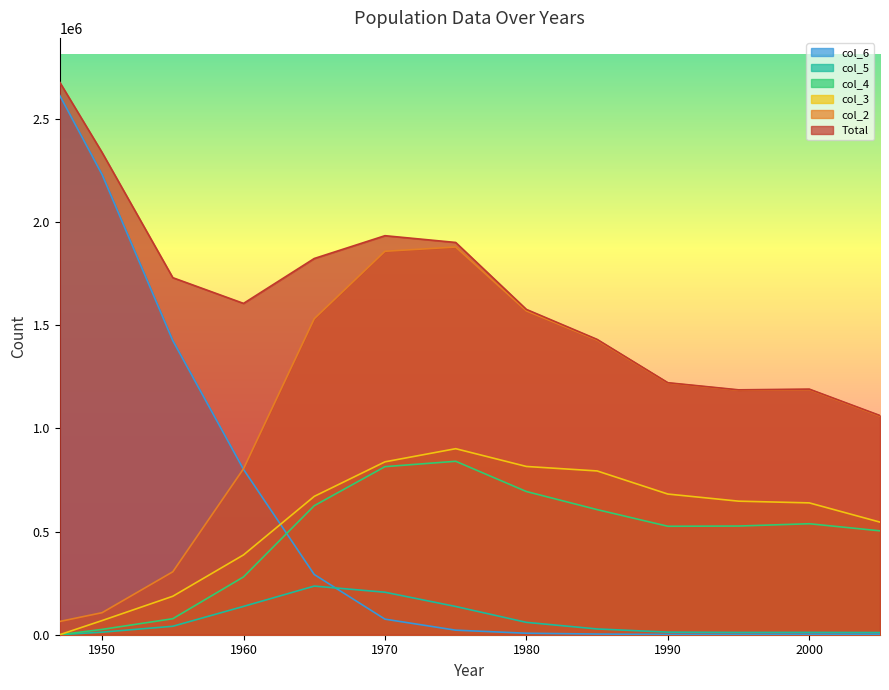

What is the average value of the col_5 series?

69451